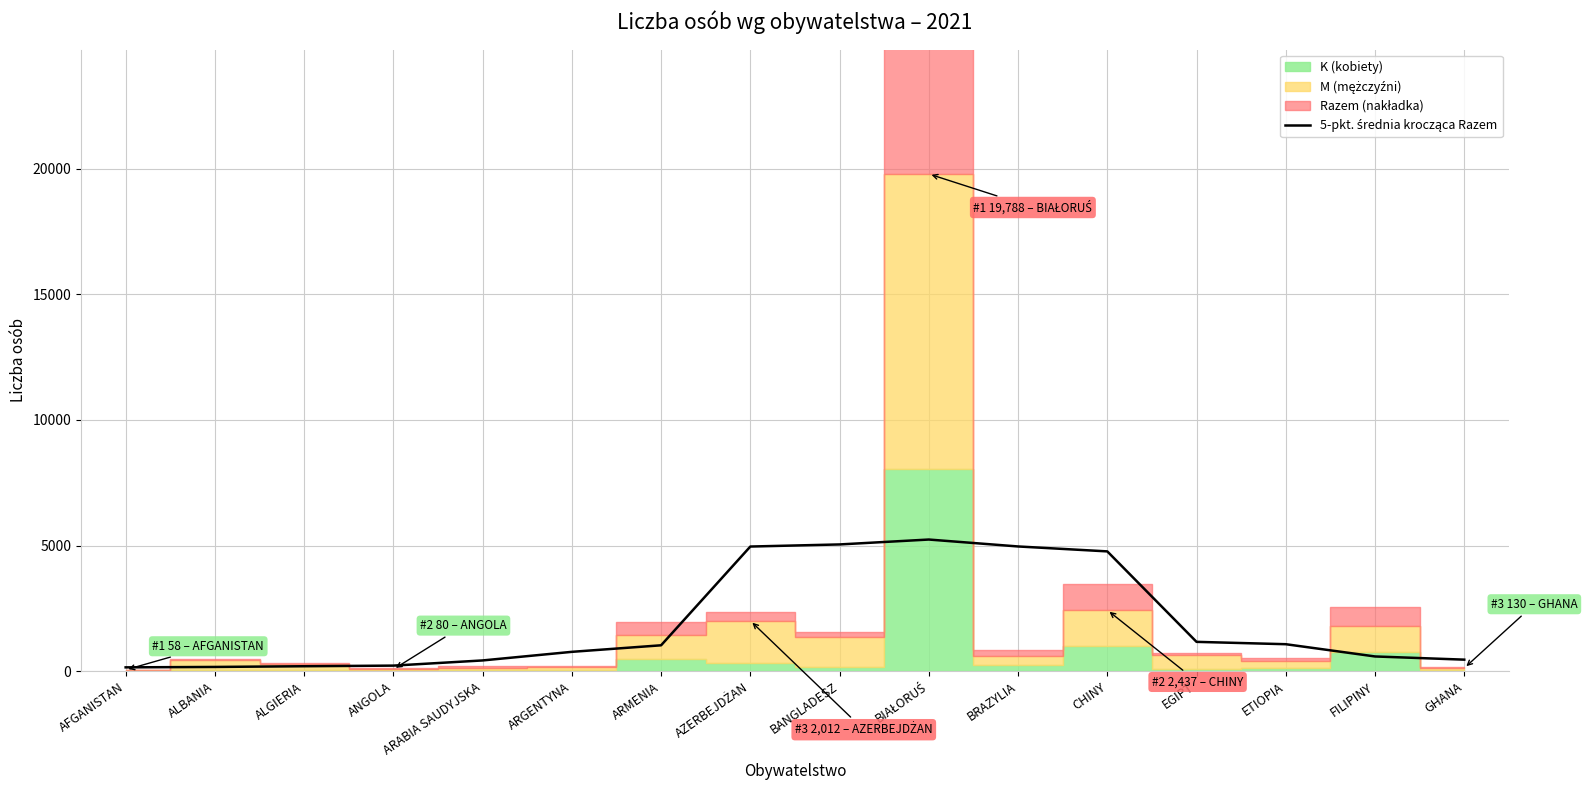

At which category does the chart reach its peak across all series?

BIAŁORUŚ